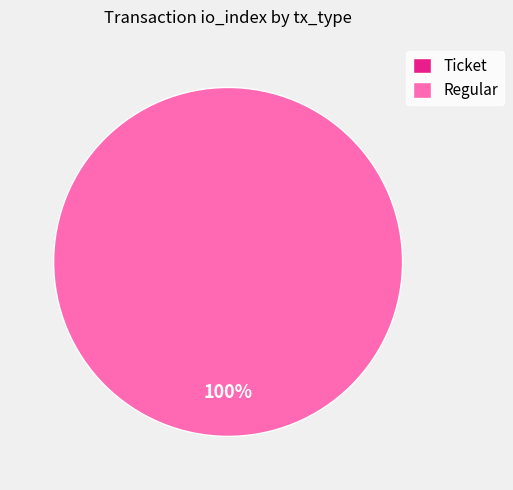

To the nearest percent, what is the difference between the Regular and Ticket slice percentages?

100%